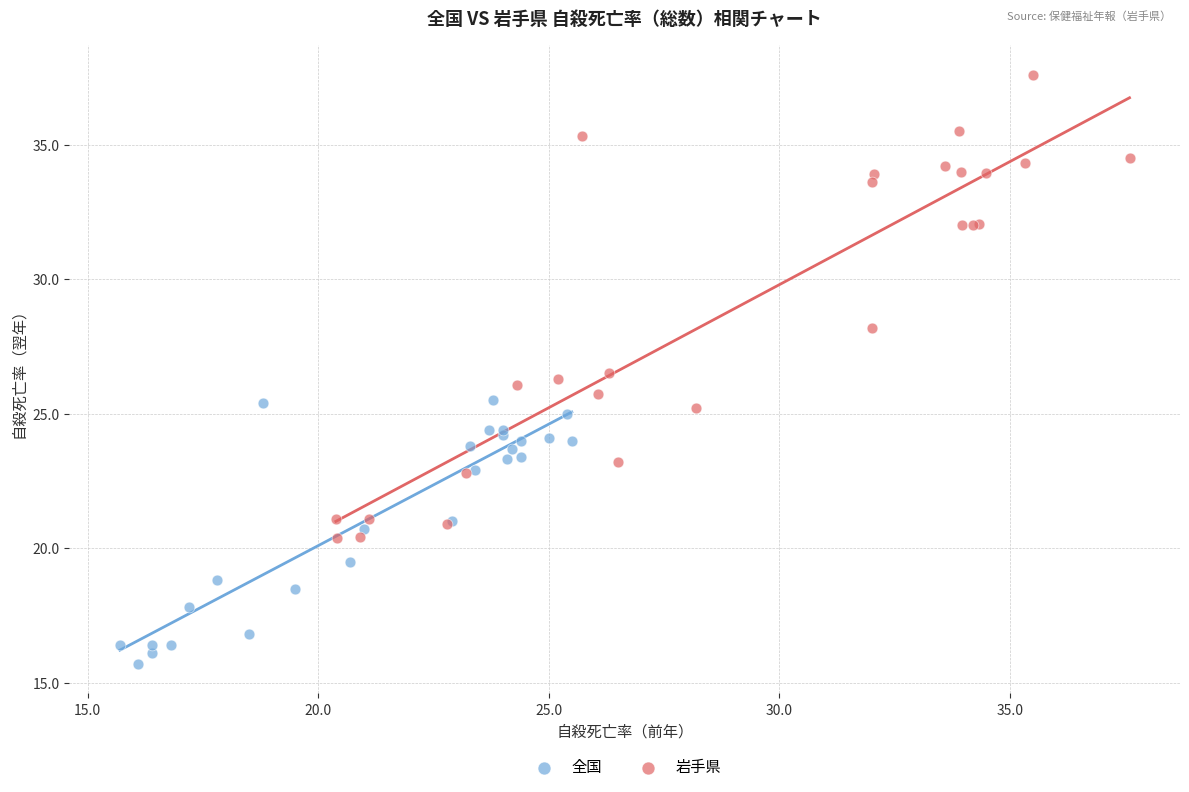

Which series contains the highest Y value?

岩手県